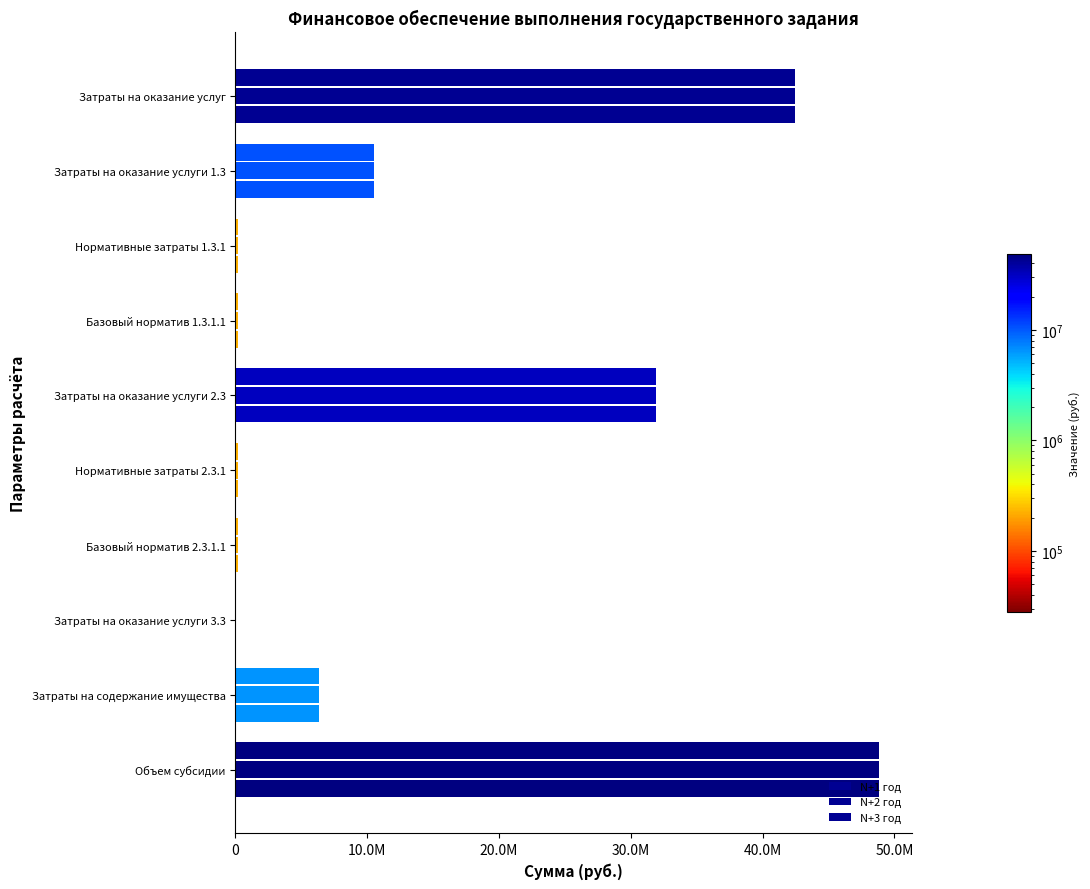

What is the greatest value displayed?

48855740.0